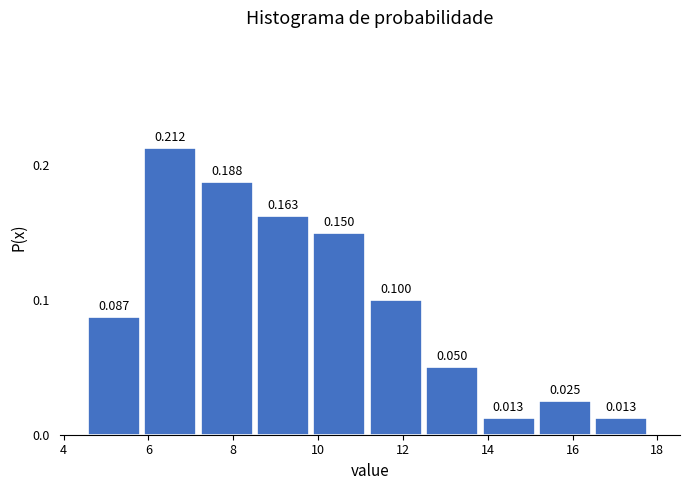

Reading left to right, transcribe this chart: for each bar, give the range it covers on the x-axis and its height. The bar edges are not printed on the chart, so give them approximately, as read against the axis.

4.6 to 6.0: 0.087
6.0 to 7.2: 0.212
7.2 to 8.6: 0.188
8.6 to 9.8: 0.163
9.8 to 11.2: 0.150
11.2 to 12.6: 0.100
12.6 to 13.8: 0.050
13.8 to 15.2: 0.013
15.2 to 16.6: 0.025
16.6 to 17.8: 0.013